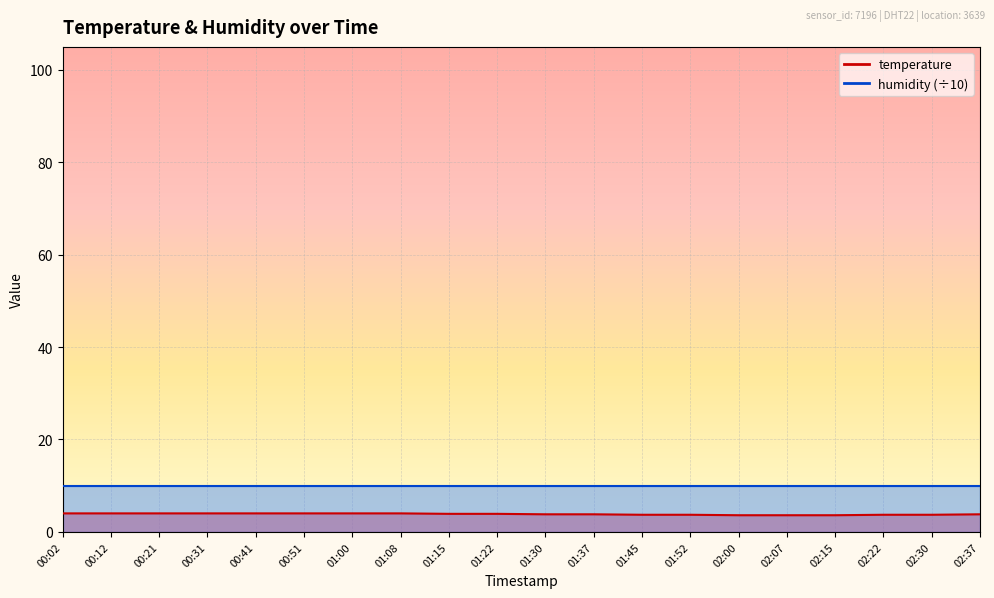

Between 01:08 and 01:52, which is larger?

01:08